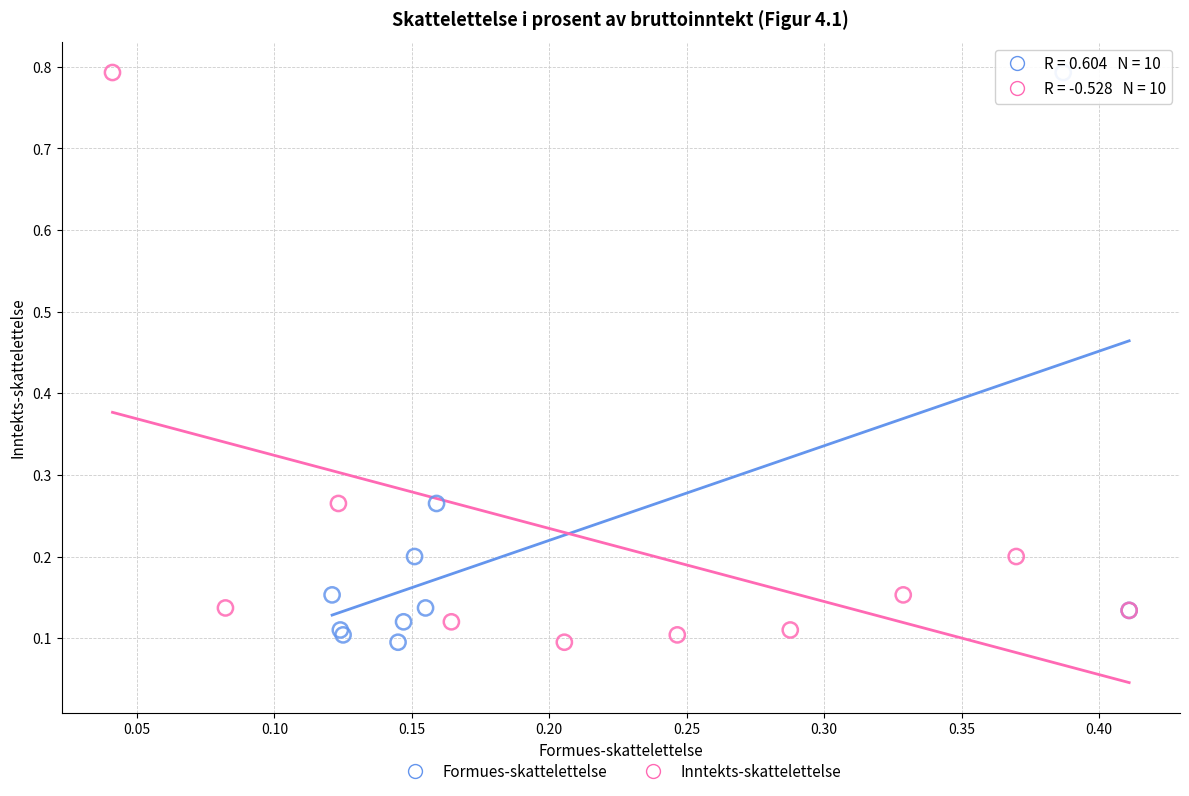

What are all the series names shown in the legend?

Formues-skattelettelse, Inntekts-skattelettelse